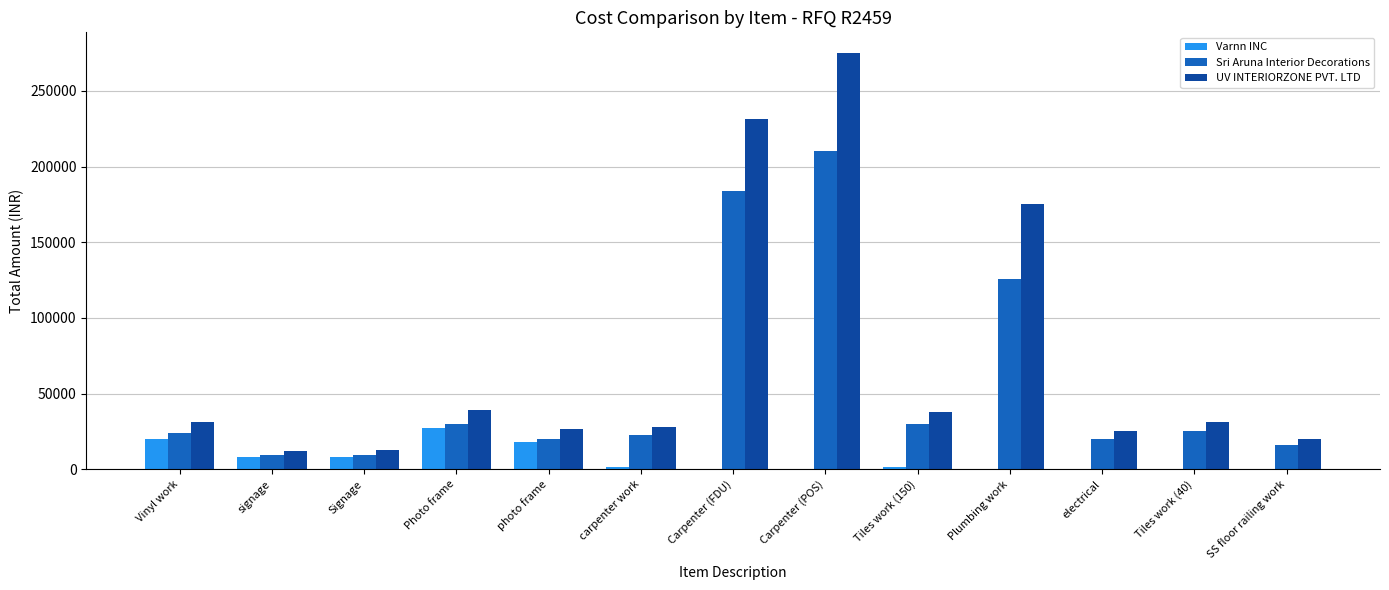

Which category has the highest value across all series?

Carpenter (POS)